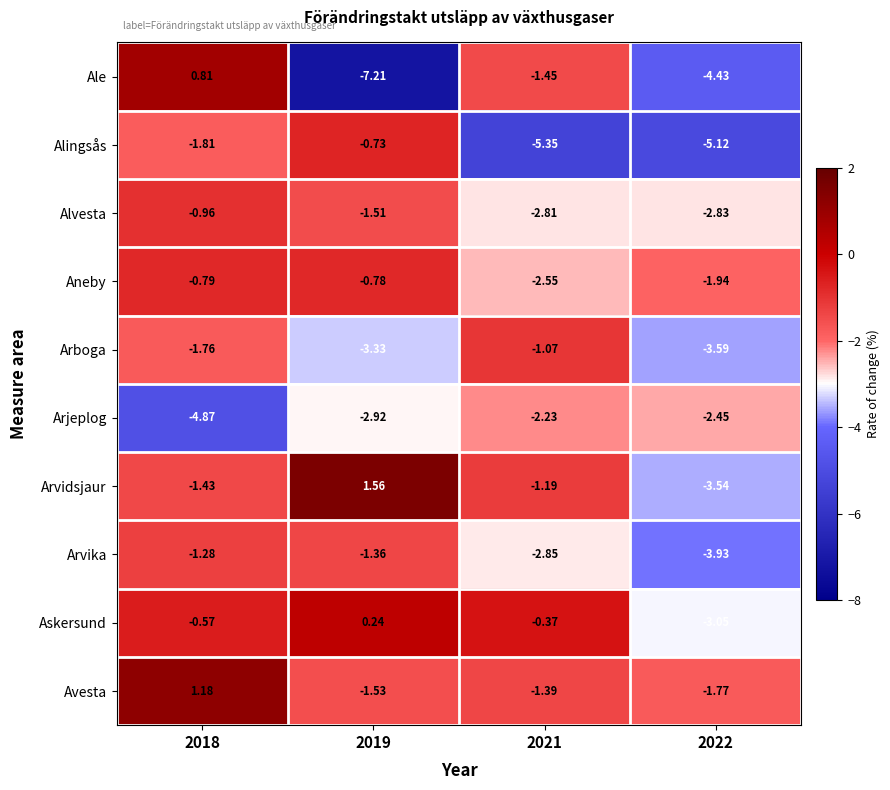

Count the number of data series in this chart.

10